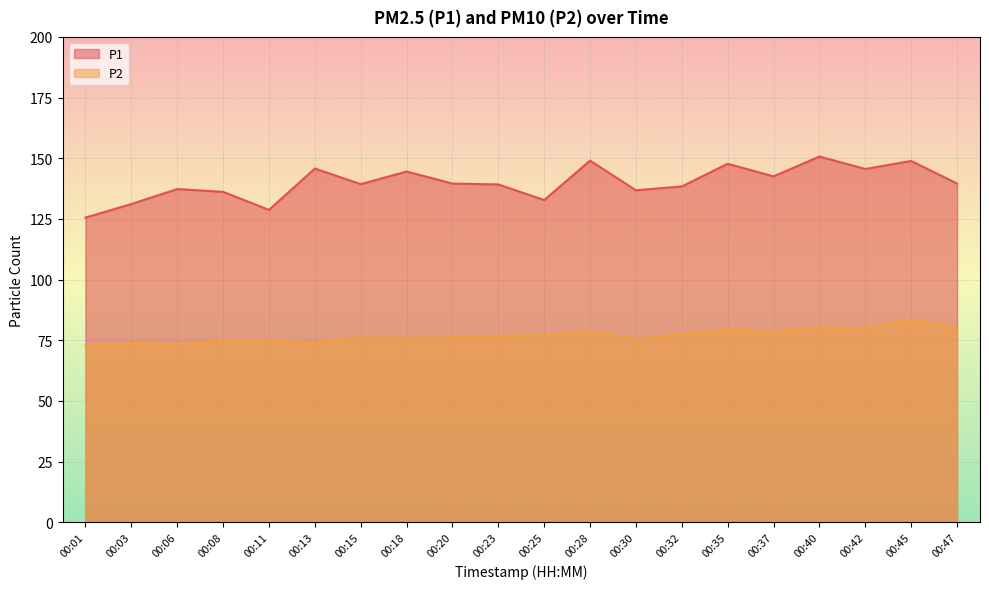

Reading left to right, what are all the values shown in this chart?

P1: 00:01=125.5	00:03=131.1	00:06=137.3	00:08=136.2	00:11=128.7	00:13=145.8	00:15=139.3	00:18=144.5	00:20=139.6	00:23=139.2	00:25=132.8	00:28=149.0	00:30=136.8	00:32=138.4	00:35=147.7	00:37=142.5	00:40=150.7	00:42=145.6	00:45=148.9	00:47=139.6
P2: 00:01=72.6	00:03=73.8	00:06=73.4	00:08=74.8	00:11=74.8	00:13=74.1	00:15=76.1	00:18=75.8	00:20=76.2	00:23=76.8	00:25=77.2	00:28=78.7	00:30=75.6	00:32=77.5	00:35=79.7	00:37=78.4	00:40=80.3	00:42=79.7	00:45=83.5	00:47=80.0